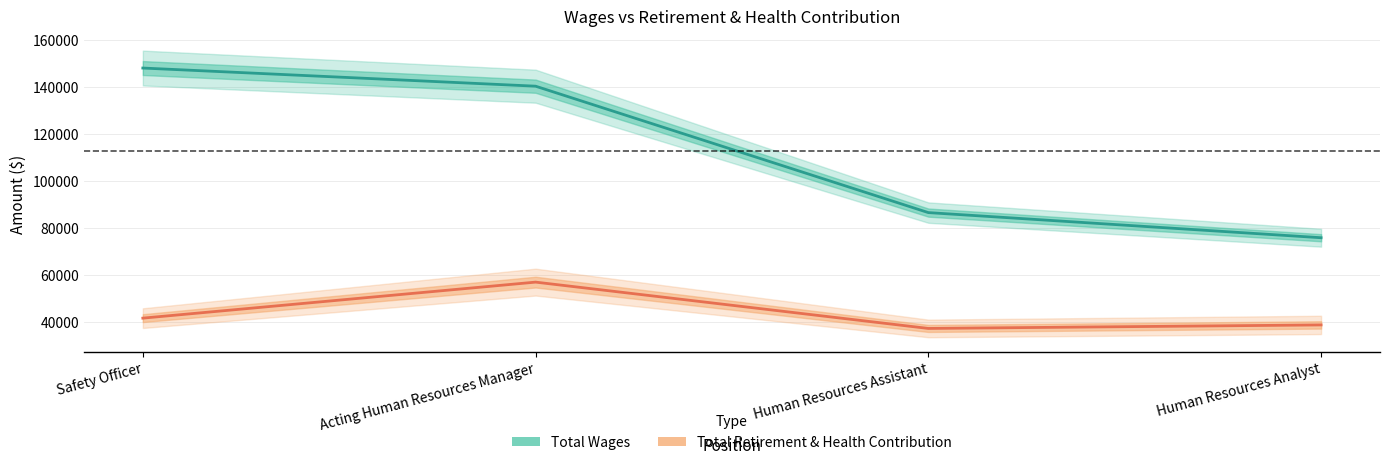

What is the label of the 1st point from the right?

Human Resources Analyst